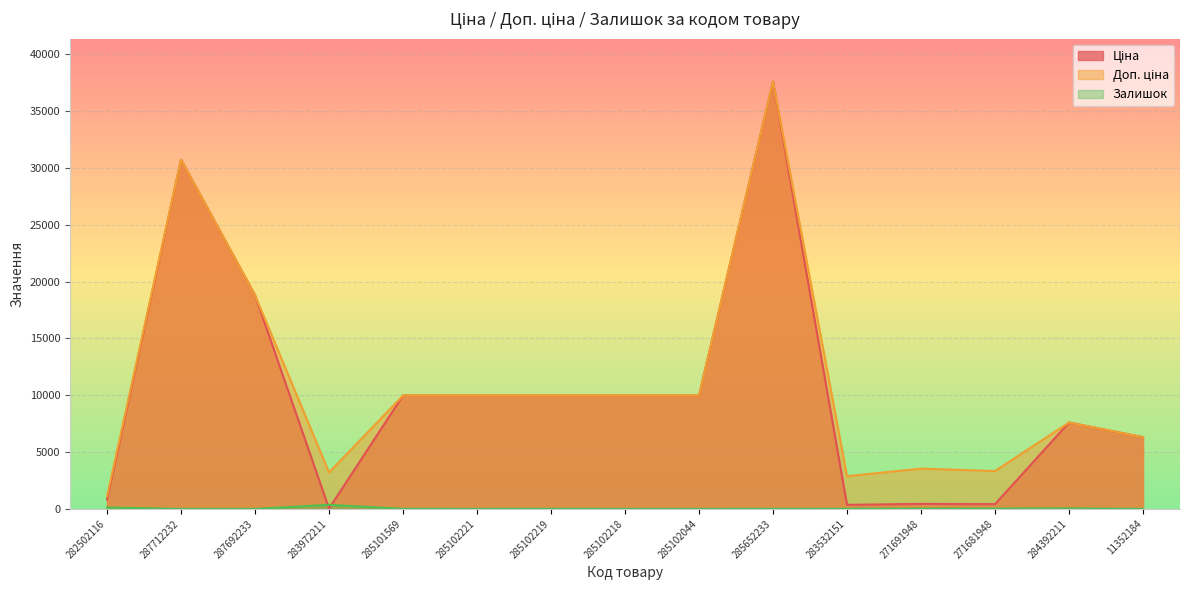

How many values in the Ціна series exceed 9974?

8